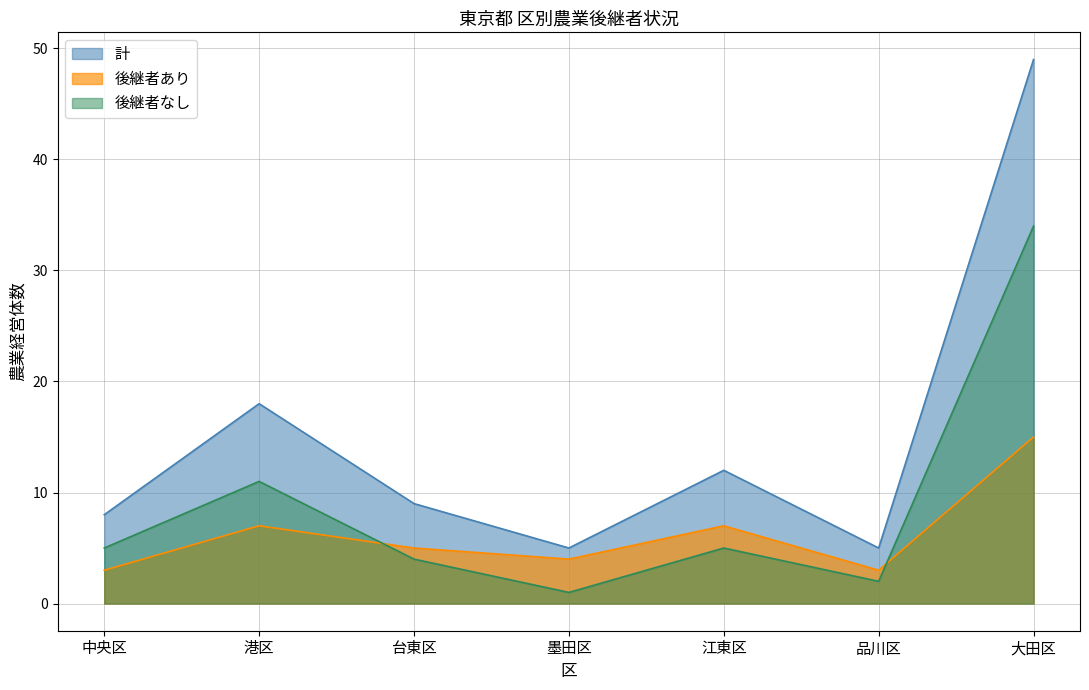

What is the average value of the 後継者なし series?

9